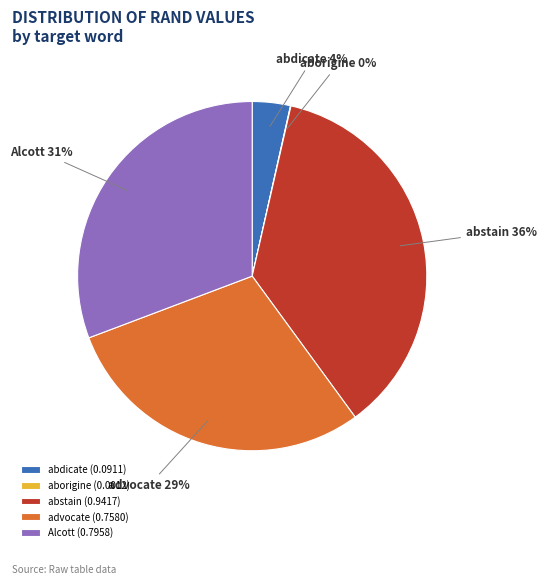

To the nearest percent, what is the average slice percentage?

20%